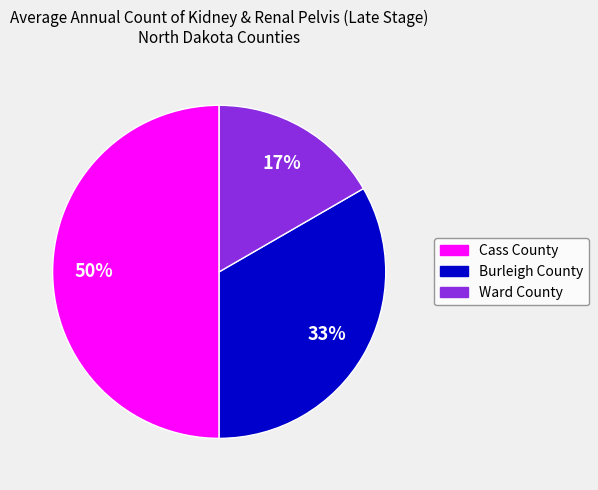

Is it true that Cass County is 56% of the pie?

False